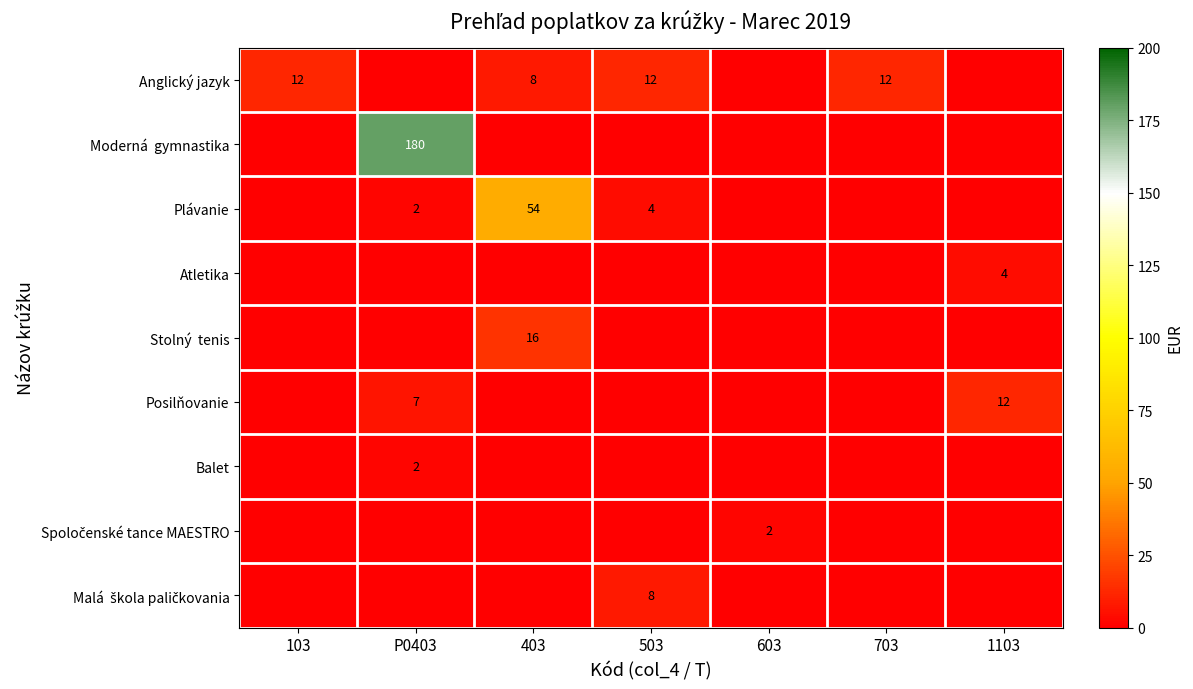

The value of Atletika at 1103 is 4. True or false?

True